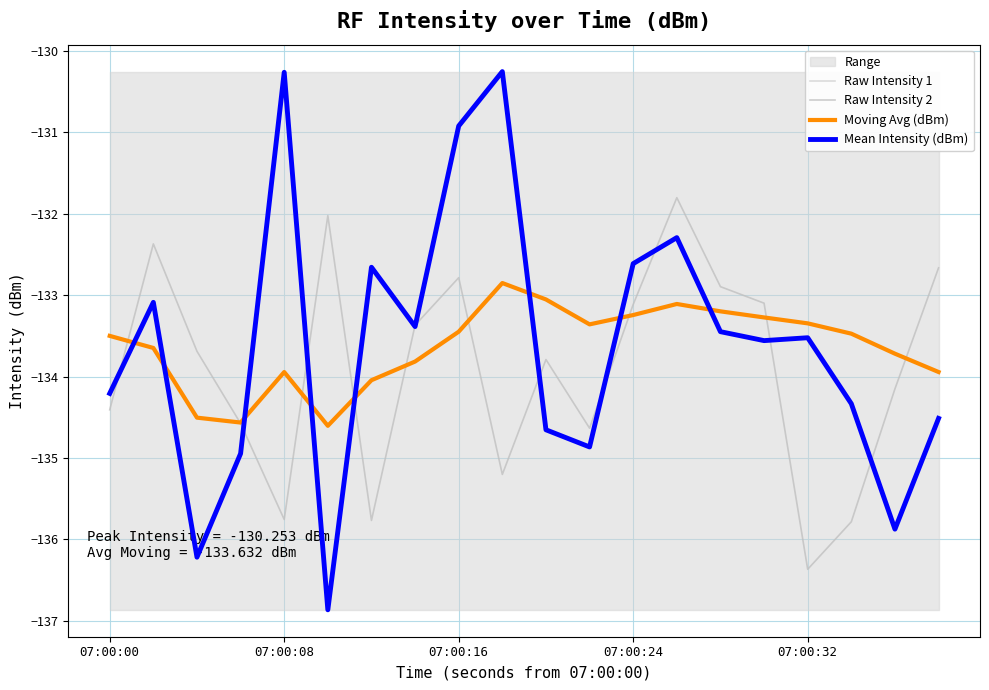

What is the difference between the maximum and minimum values in the Raw Intensity 2 series?

4.6